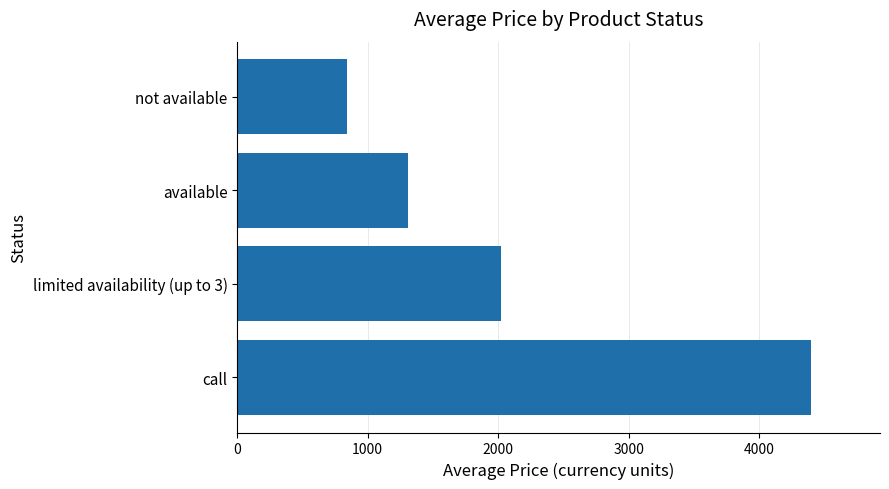

Reading top to bottom, transcribe all the data shown in this chart.

840.8	1307.2	2021.3	4399.0